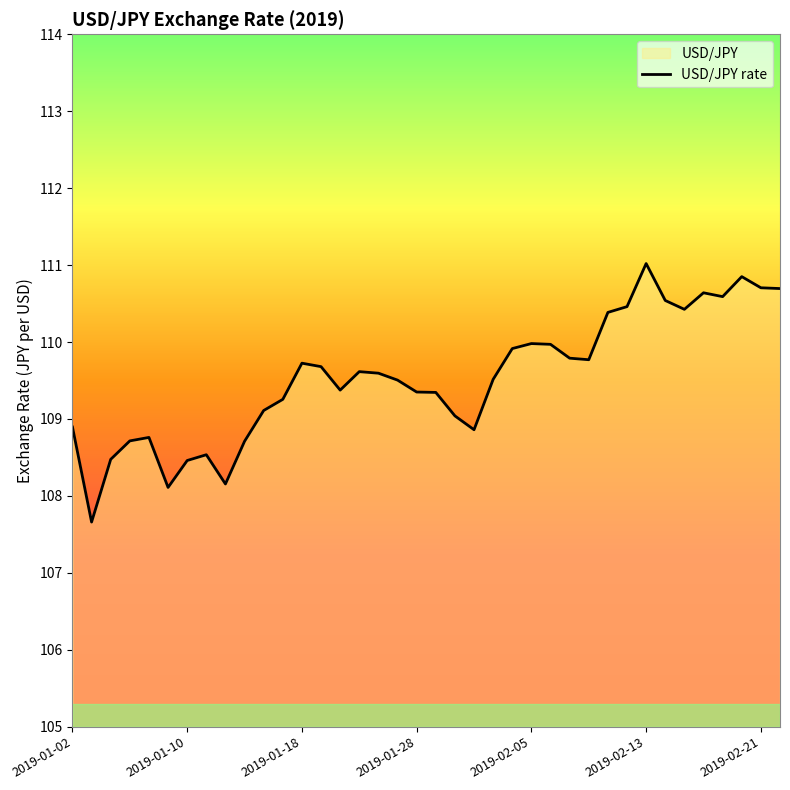

List the labels in order of value, largest first.

2019-02-13, 2019-02-20, 2019-02-21, 2019-02-22, 2019-02-18, 2019-02-19, 2019-02-14, 2019-02-12, 2019-02-15, 2019-02-11, 2019-02-05, 2019-02-06, 2019-02-04, 2019-02-07, 2019-02-08, 2019-01-18, 2019-01-21, 2019-01-23, 2019-01-24, 2019-02-01, 2019-01-25, 2019-01-22, 2019-01-28, 2019-01-29, 2019-01-17, 2019-01-16, 2019-01-30, 2019-01-02, 2019-01-31, 2019-01-08, 2019-01-07, 2019-01-15, 2019-01-11, 2019-01-04, 2019-01-10, 2019-01-14, 2019-01-09, 2019-01-03